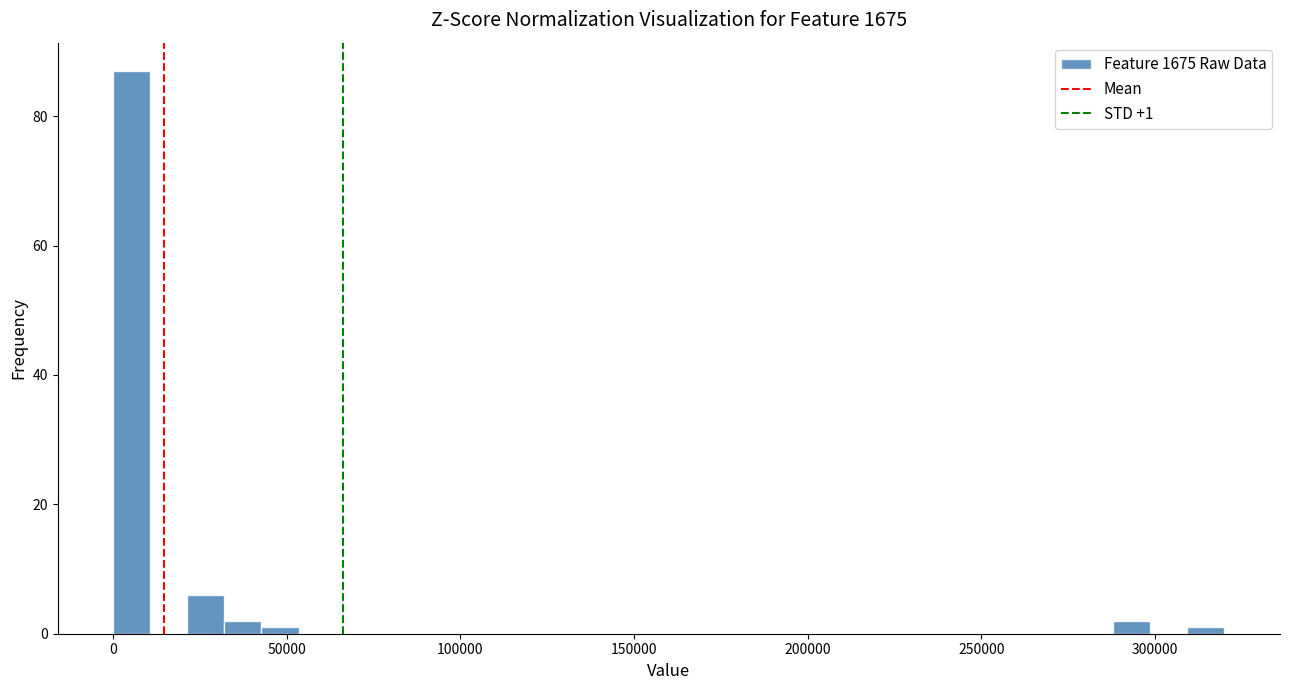

Around what value on the x-axis is the tallest bar? Give the approximate position of its centre, as read against the axis.

5000